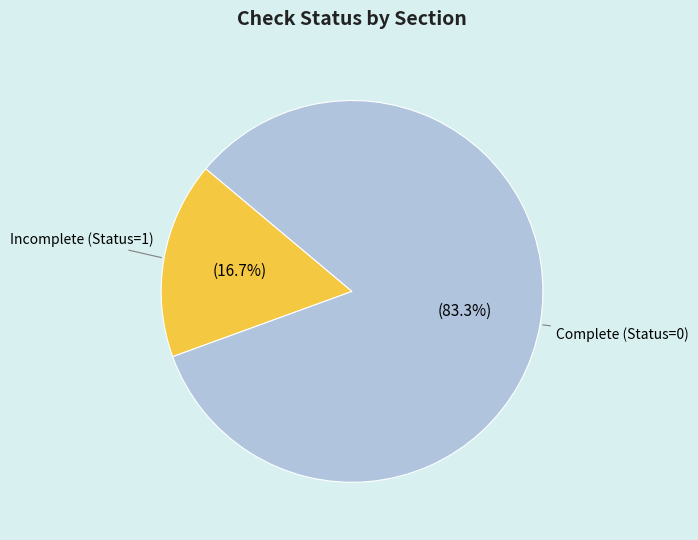

What is the ratio of the value at Complete (Status=0) to the value at Incomplete (Status=1)?

5.0